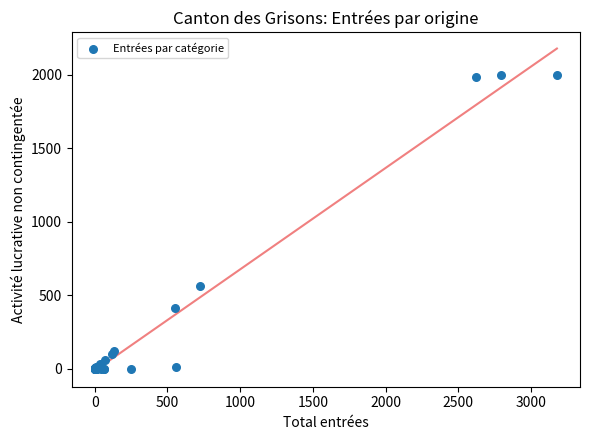

What Y value in the scatter plot is closest to 999?

562